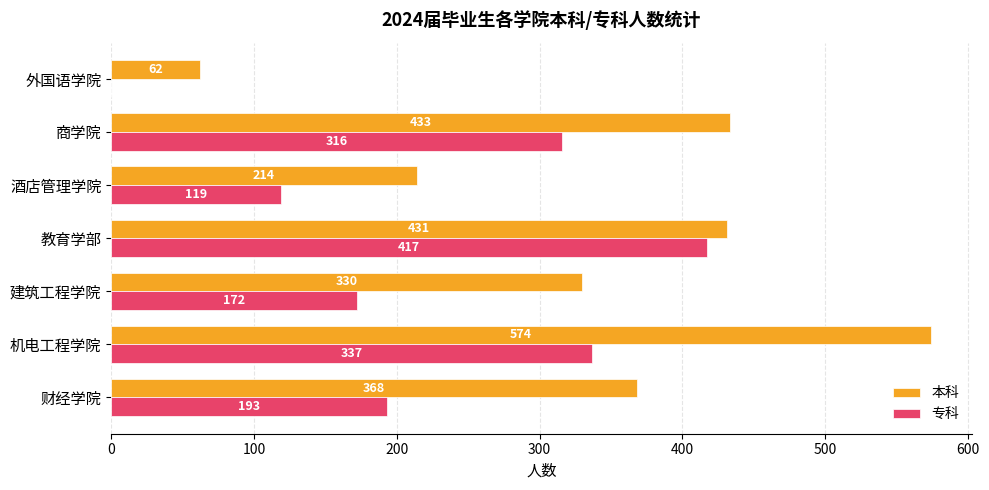

At which category is the sum across all series the highest?

机电工程学院